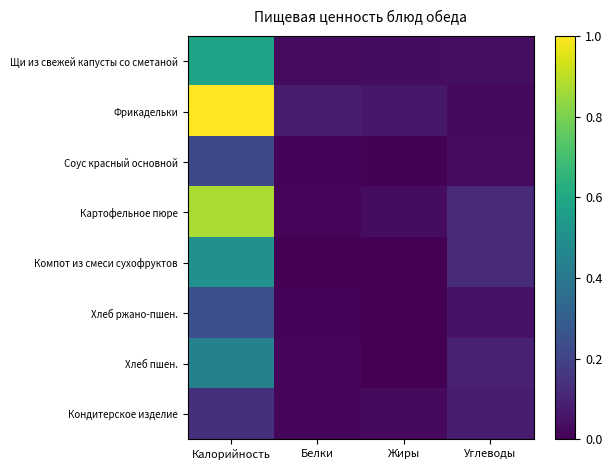

Between Белки and Жиры, which is larger?

Жиры